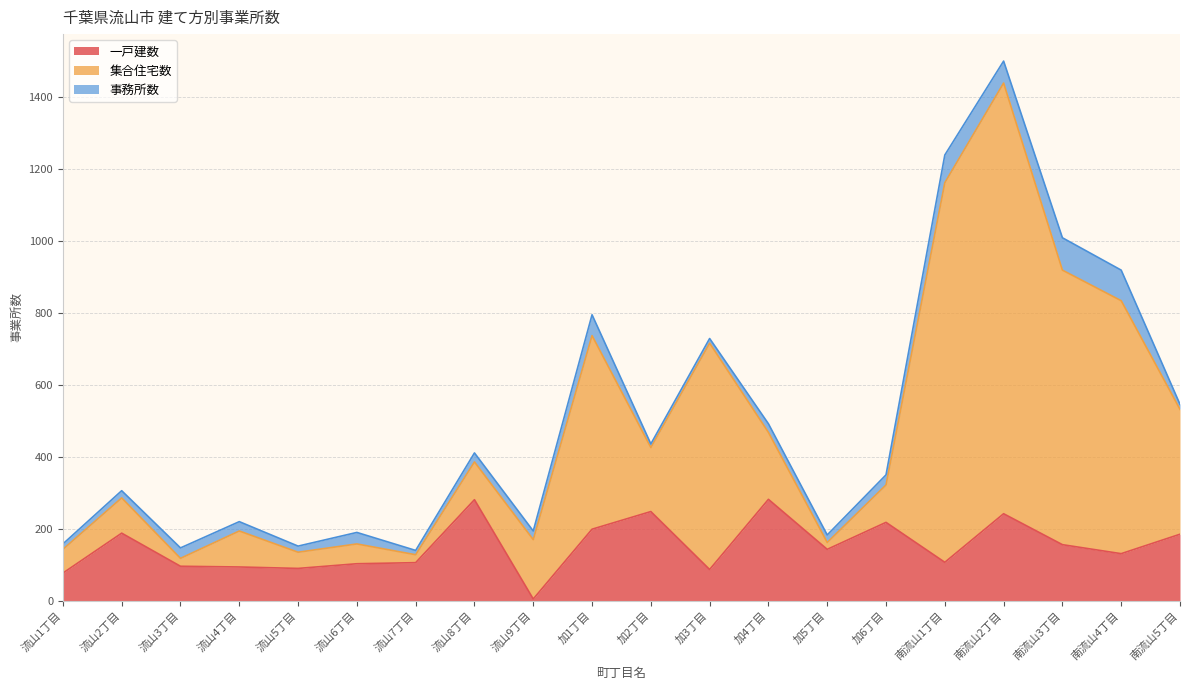

At which category is the sum across all series the highest?

南流山2丁目